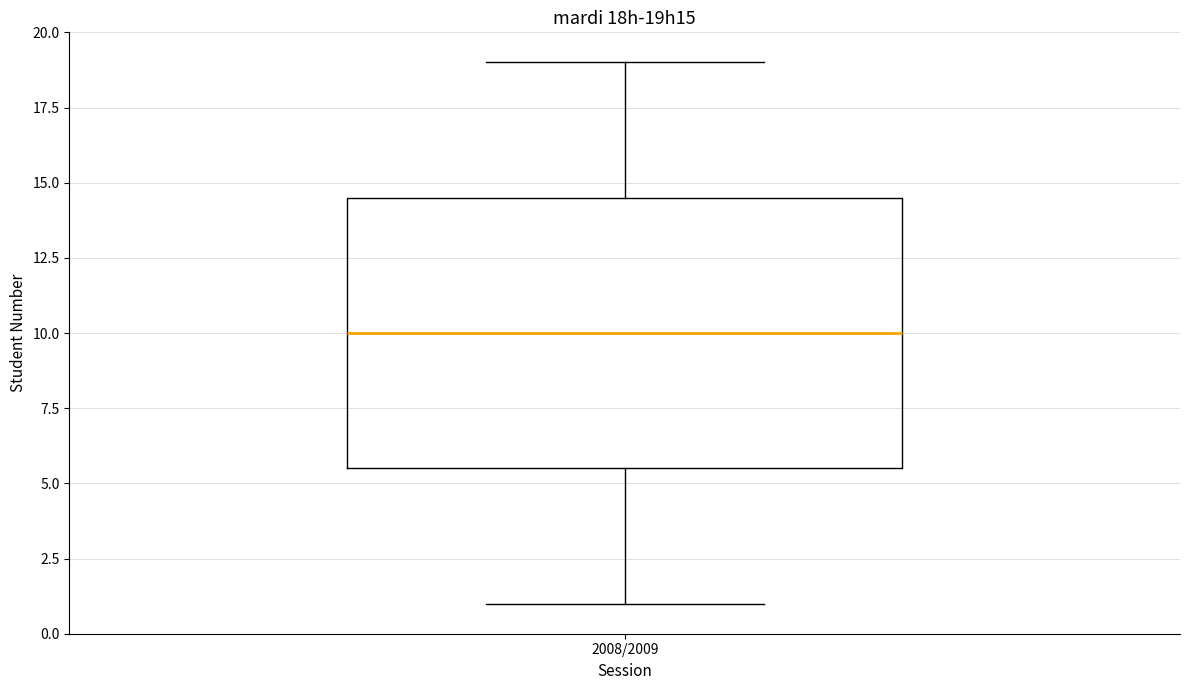

Where does the lower whisker of the box for 2008/2009 end on the y-axis? The values are not printed on the chart, so give them approximately, as read against the axis.

1.0